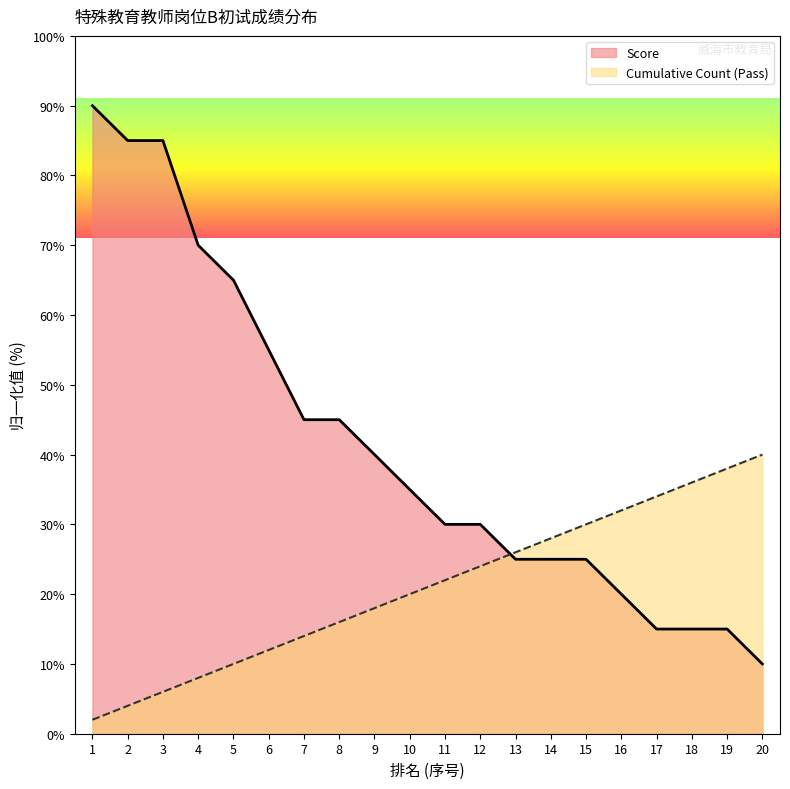

Which series has the widest spread of values?

Score